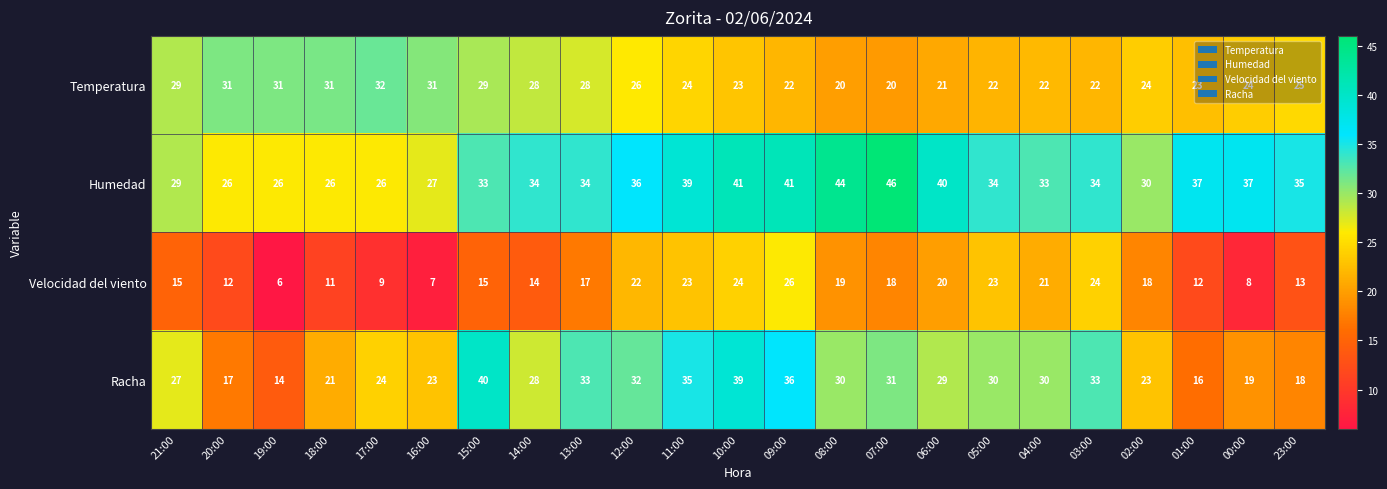

How many distinct data groups are displayed?

4